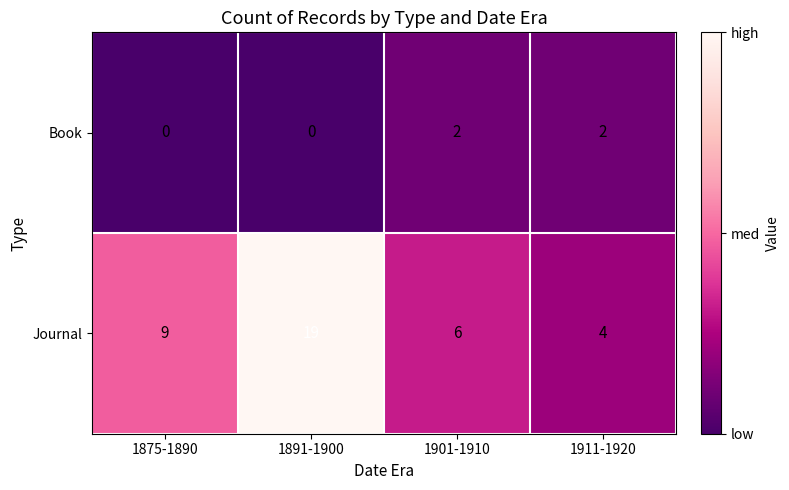

Count the number of categories in the chart.

4